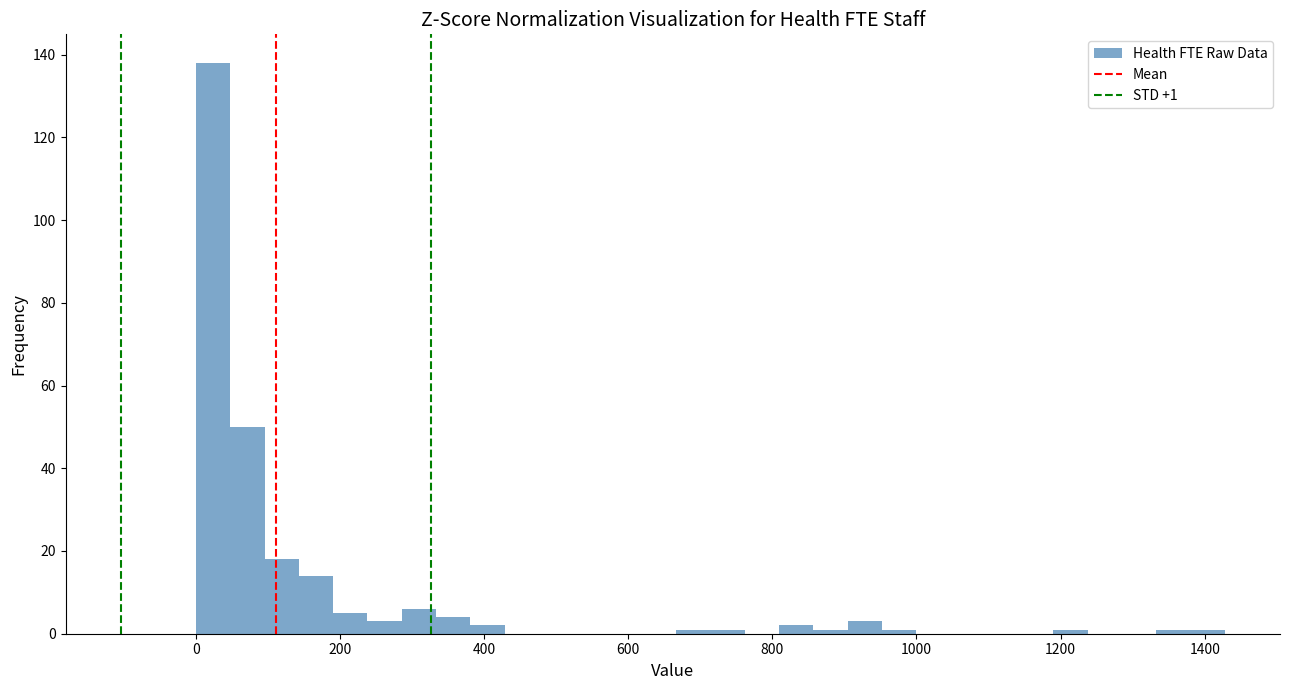

Read against the x-axis, roughly where is the centre of the tallest bar?

20